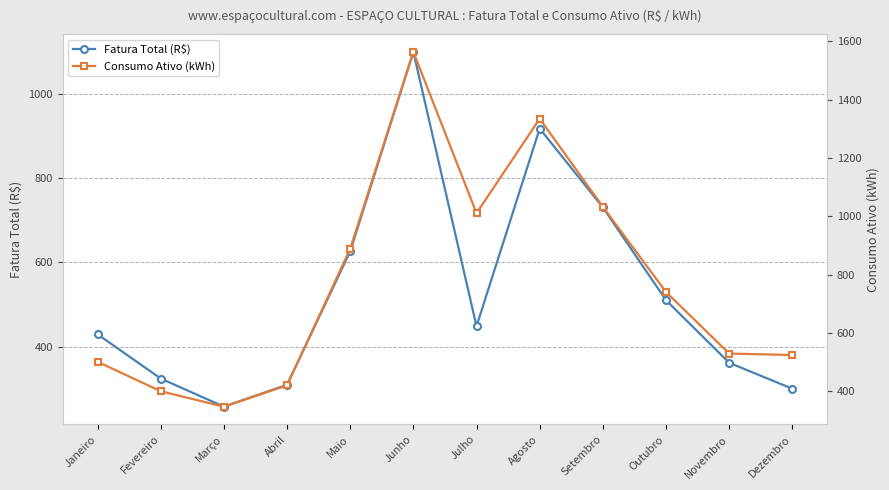

The value of Fatura Total (R$) at Julho is 134.7. True or false?

False